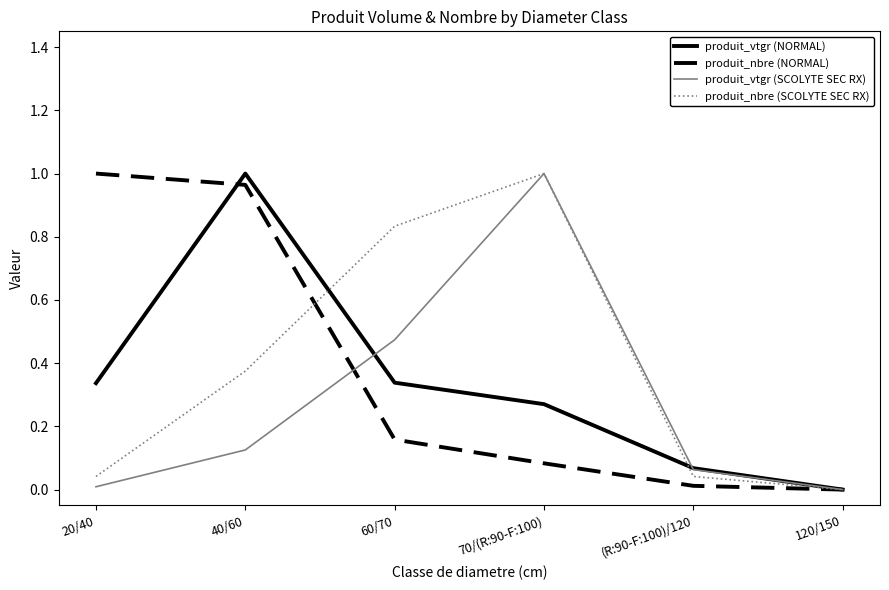

Which category has the lowest value in the produit_nbre (SCOLYTE SEC RX) series?

120/150